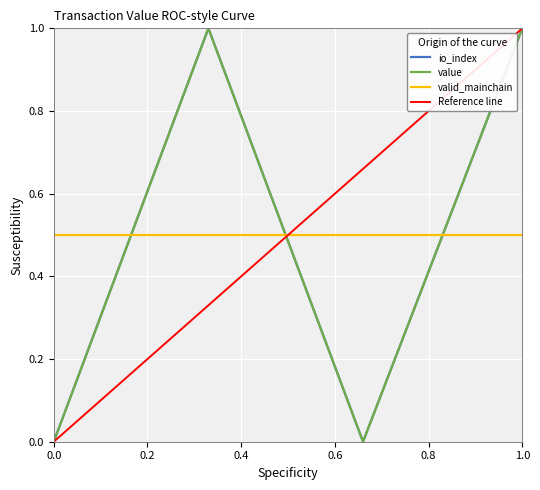

What is the difference between the second highest and minimum values in the io_index series?

1.0